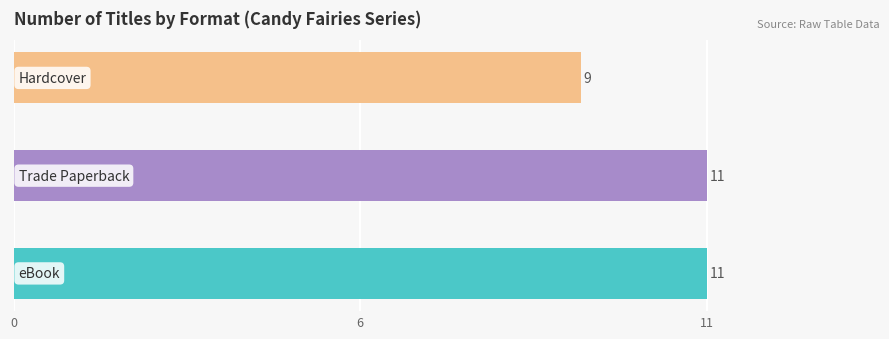

How many distinct data groups are displayed?

1